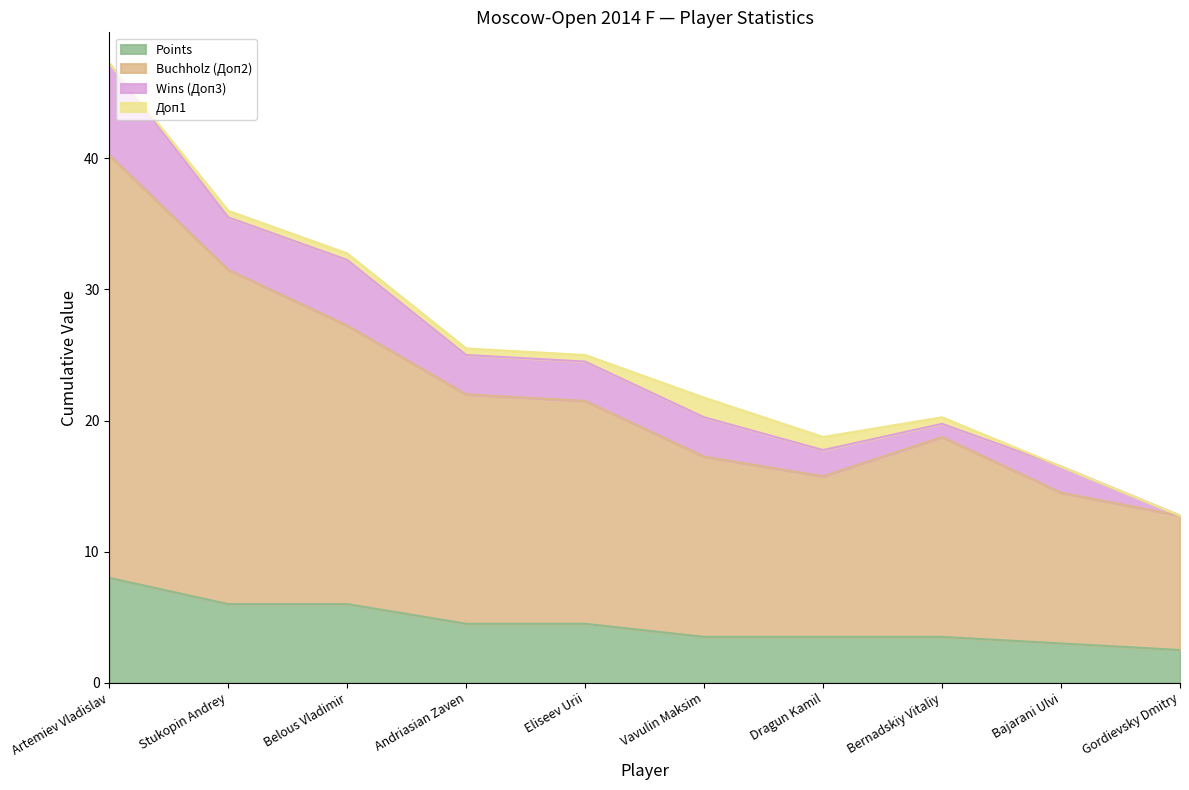

What is the total value across all series at Dragun Kamil?

18.8